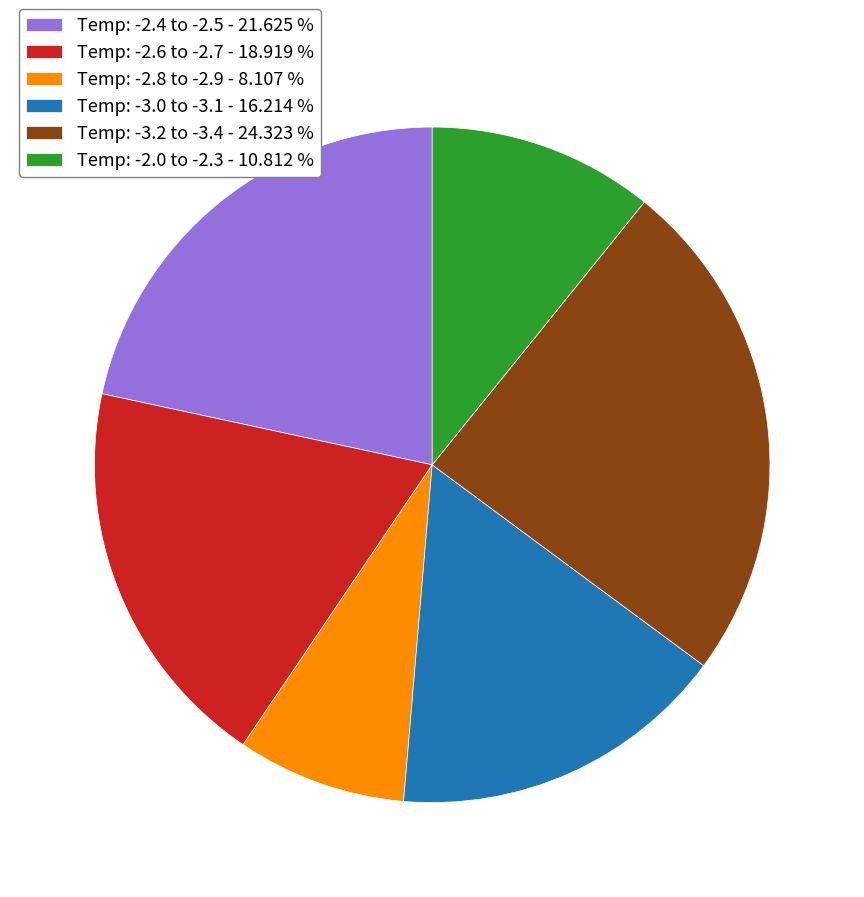

Rank the categories by value from lowest to highest.

Temp: -2.8 to -2.9 - 8.107 %, Temp: -2.0 to -2.3 - 10.812 %, Temp: -3.0 to -3.1 - 16.214 %, Temp: -2.6 to -2.7 - 18.919 %, Temp: -2.4 to -2.5 - 21.625 %, Temp: -3.2 to -3.4 - 24.323 %